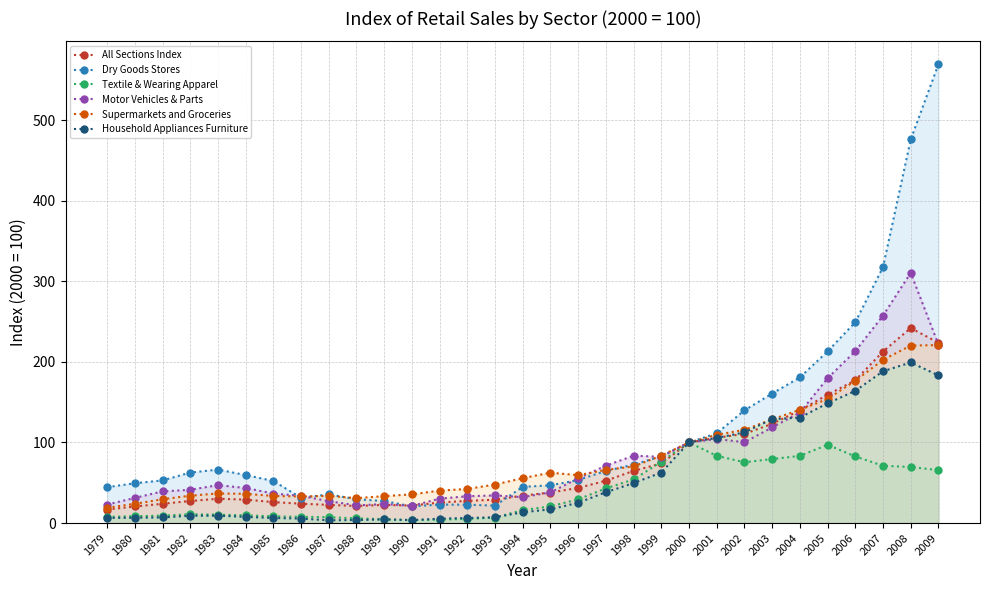

What are all the series names shown in the legend?

All Sections Index, Dry Goods Stores, Textile & Wearing Apparel, Motor Vehicles & Parts, Supermarkets and Groceries, Household Appliances Furniture